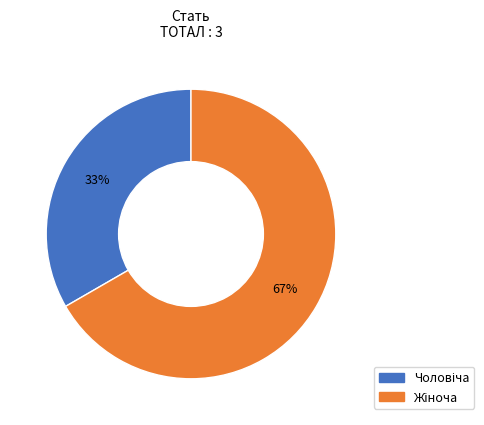

Does any single category account for the majority?

Yes